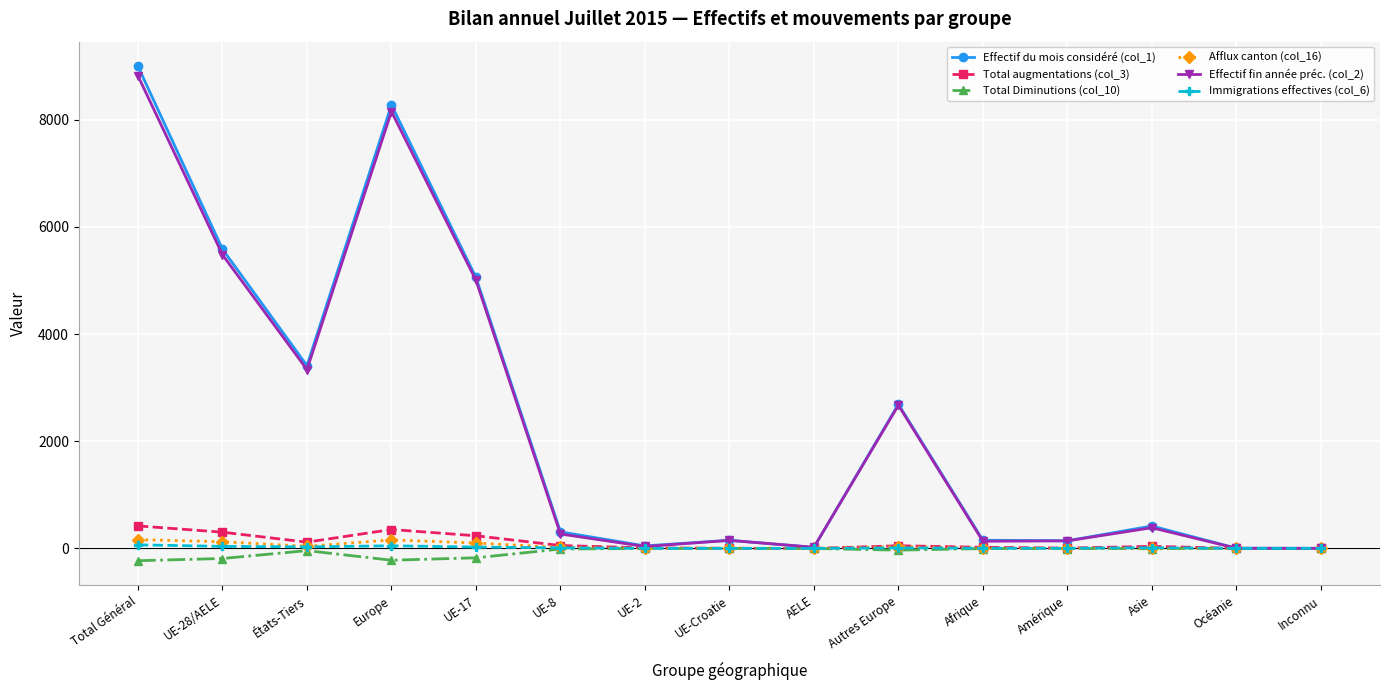

How many series are shown in this chart?

6